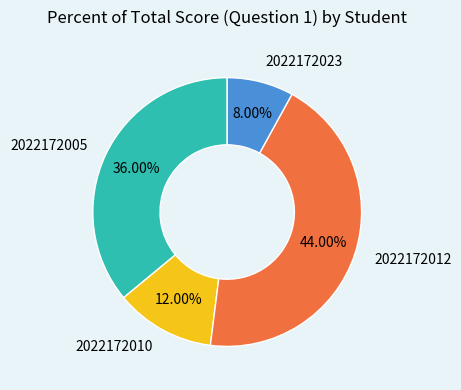

To the nearest percent, what is the difference between the 2022172012 and 2022172023 slice percentages?

36%